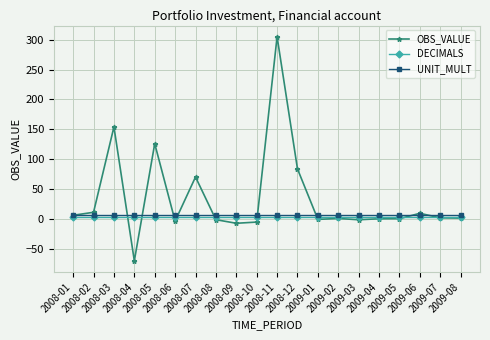

True or false: UNIT_MULT and DECIMALS cross at least once.

False